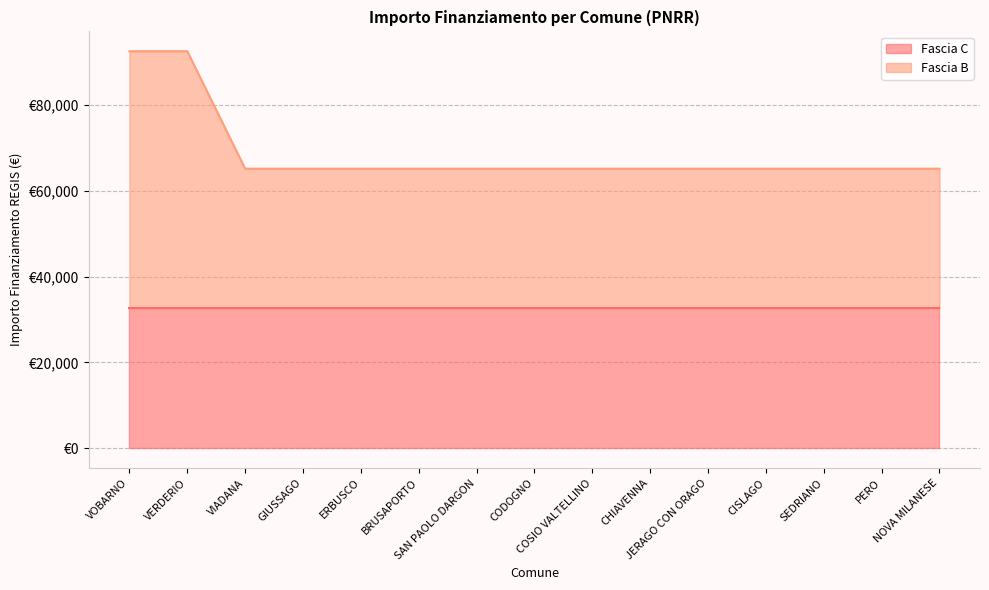

The chart shows a value of 65178 at ERBUSCO. True or false?

True